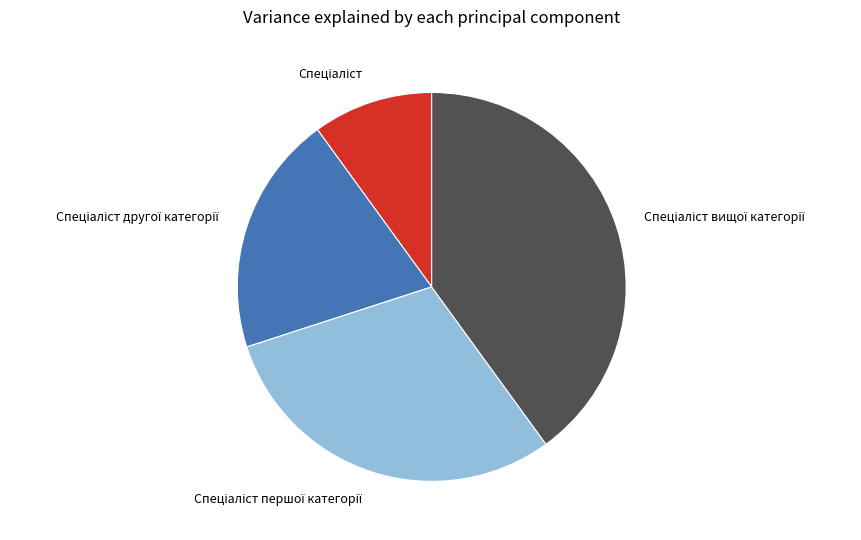

Count the number of slices in the pie.

4